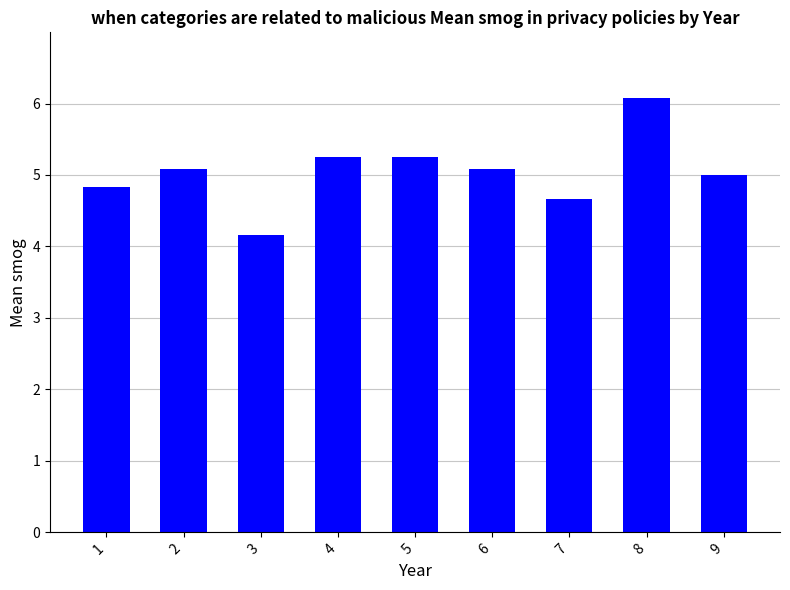

The value at 4 is 9.1. True or false?

False